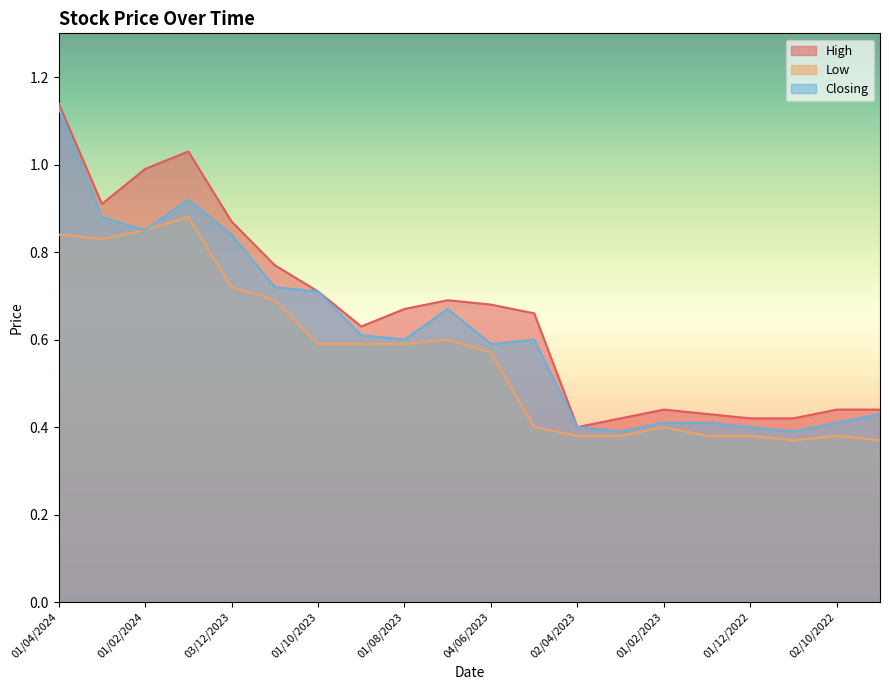

Which category has the highest value in the High series?

01/04/2024